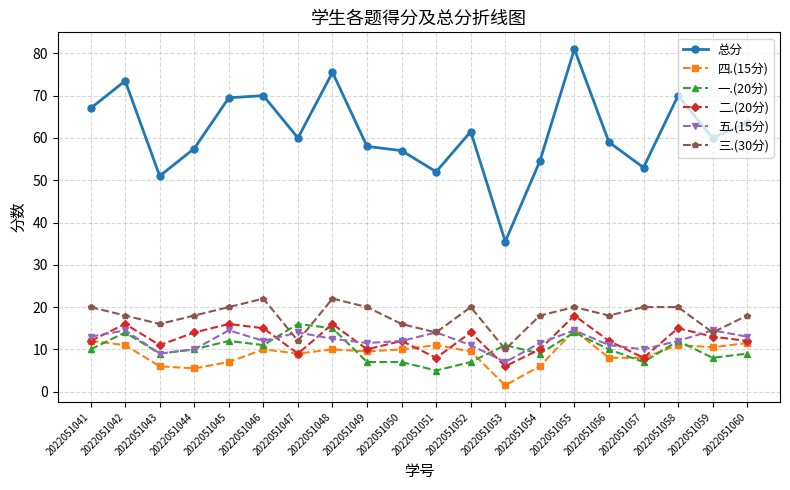

The value of 一.(20分) at 2022051048 is 15.0. True or false?

True